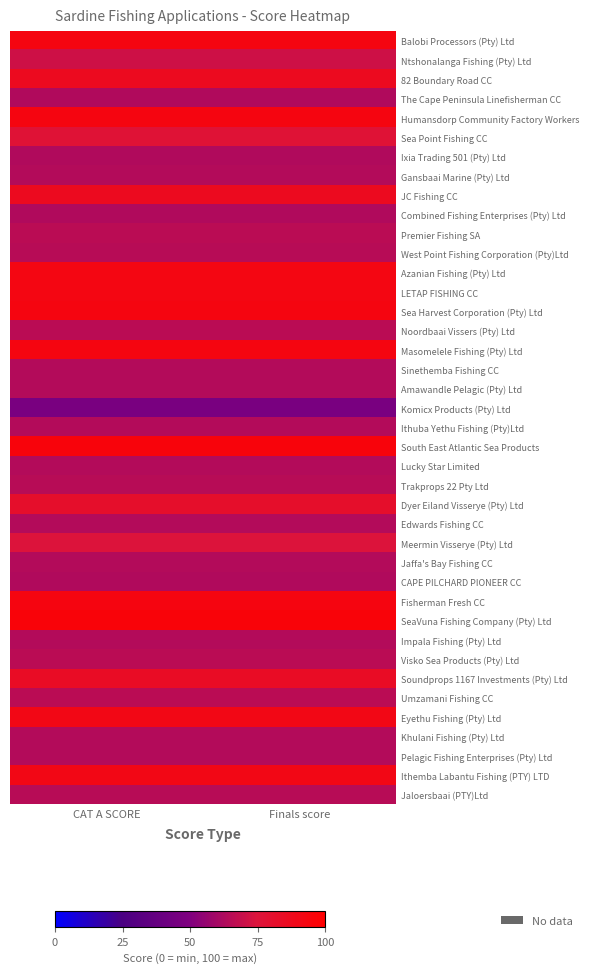

What is the total value across all series at Finals score?

2983